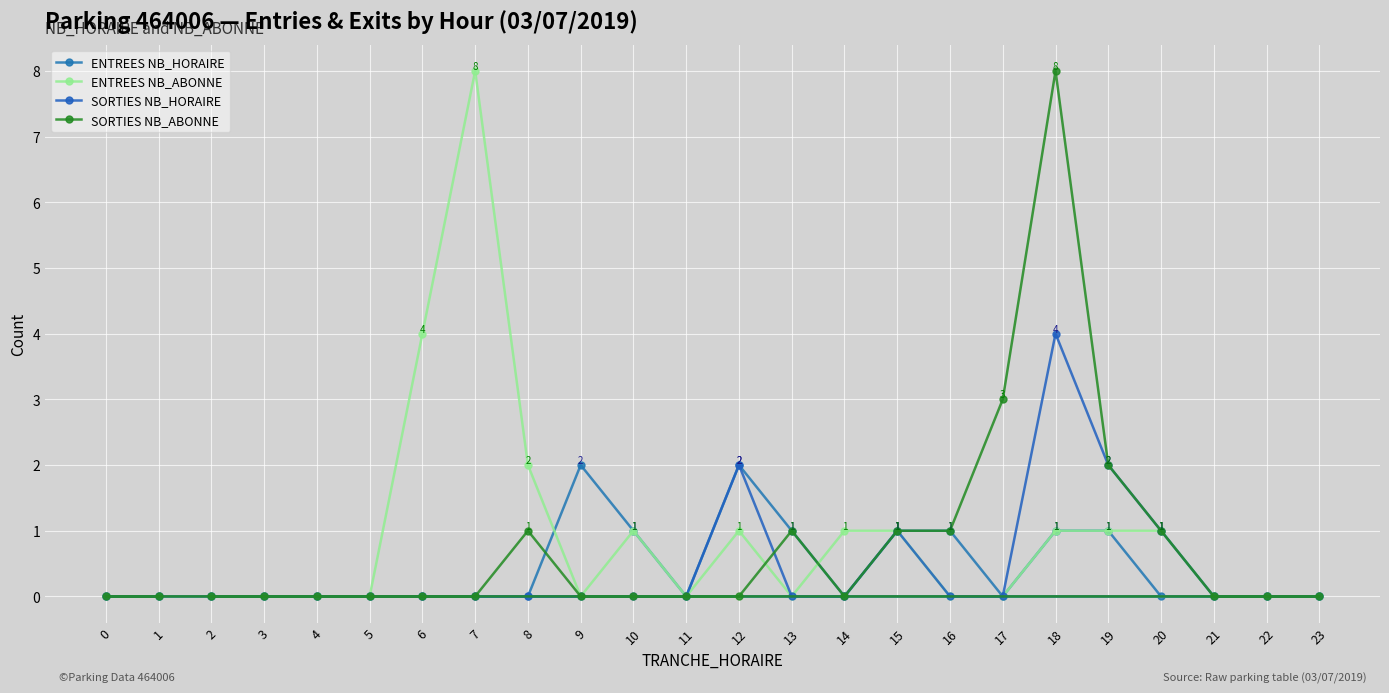

Rank the series at 12 from highest to lowest value.

ENTREES NB_HORAIRE, SORTIES NB_HORAIRE, ENTREES NB_ABONNE, SORTIES NB_ABONNE